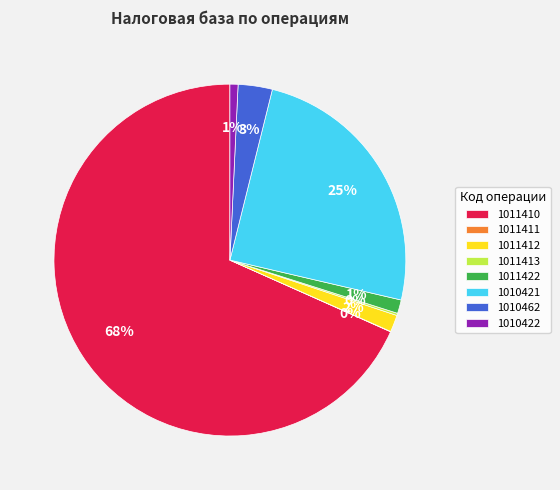

Which category accounts for the majority?

1011410